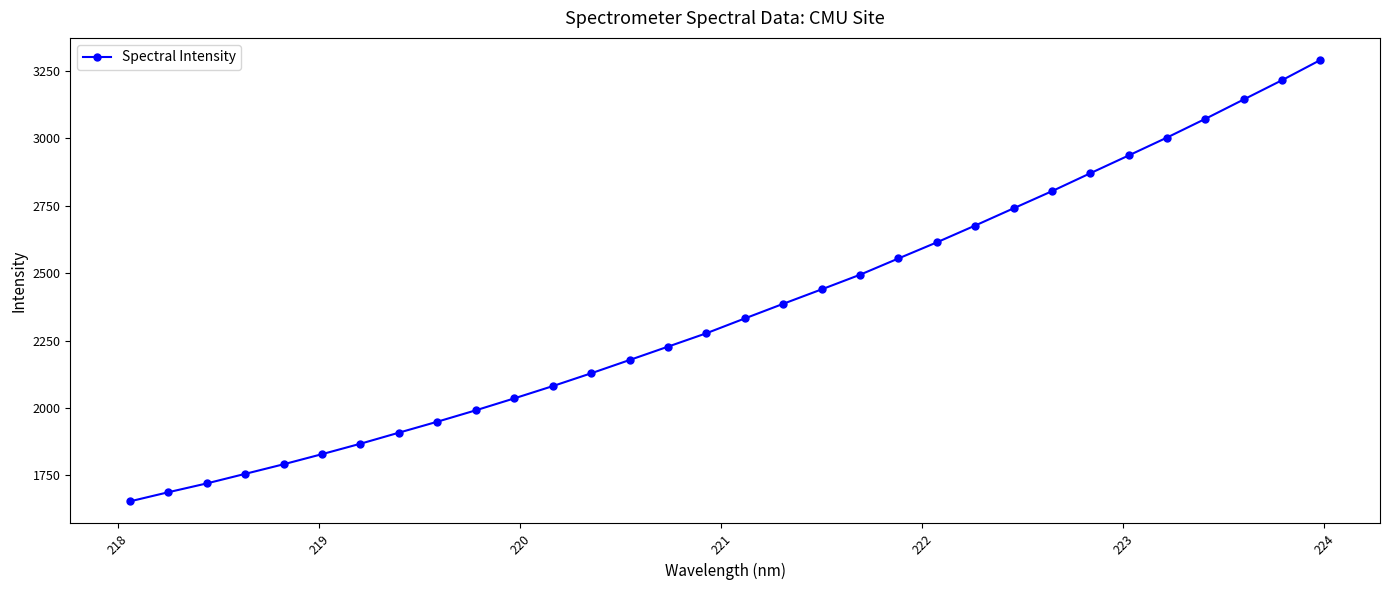

What is the smallest value displayed?

1653.1